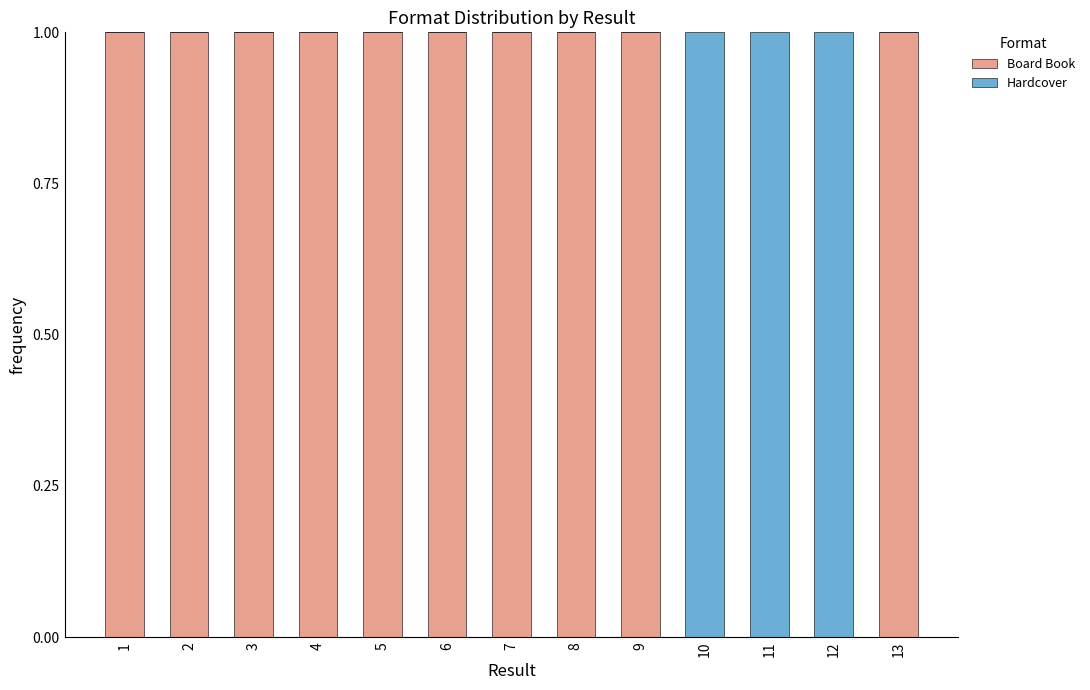

How many Board Book values are between 1 and 2?

10